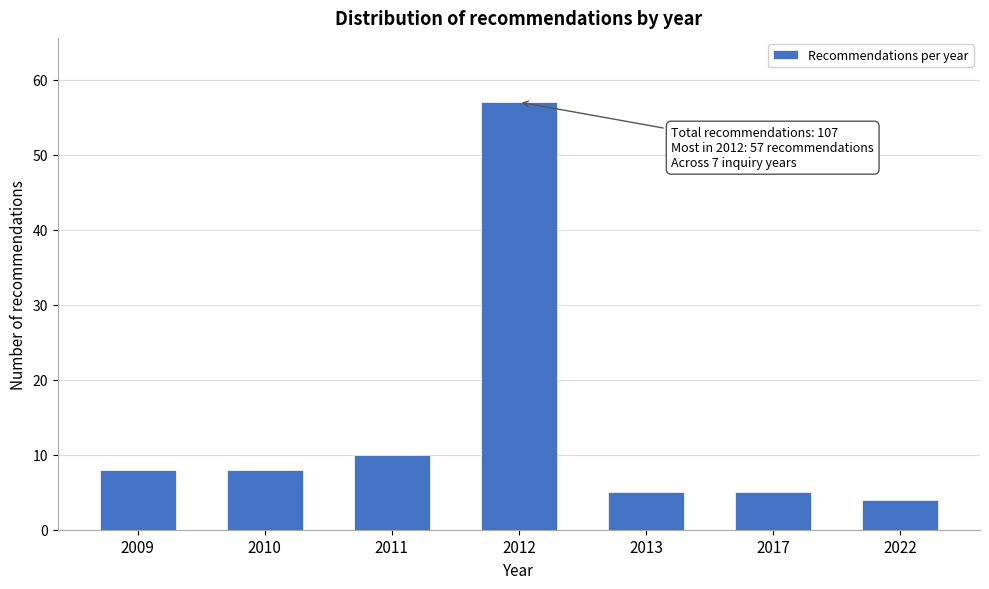

Reading left to right, what are all the values shown in this chart?

8	8	10	57	5	5	4